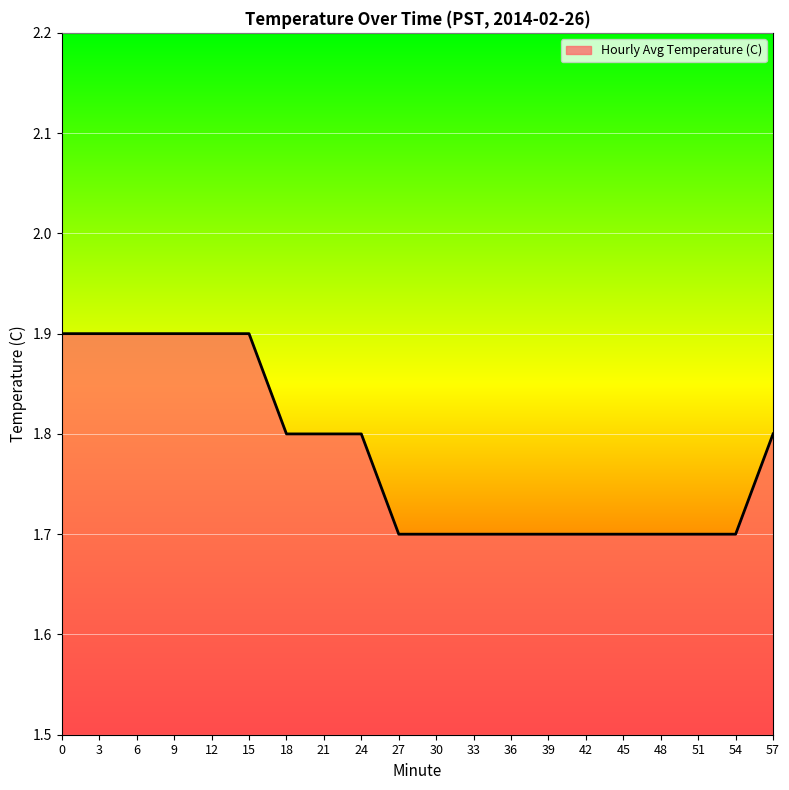

What is the smallest value displayed?

1.7